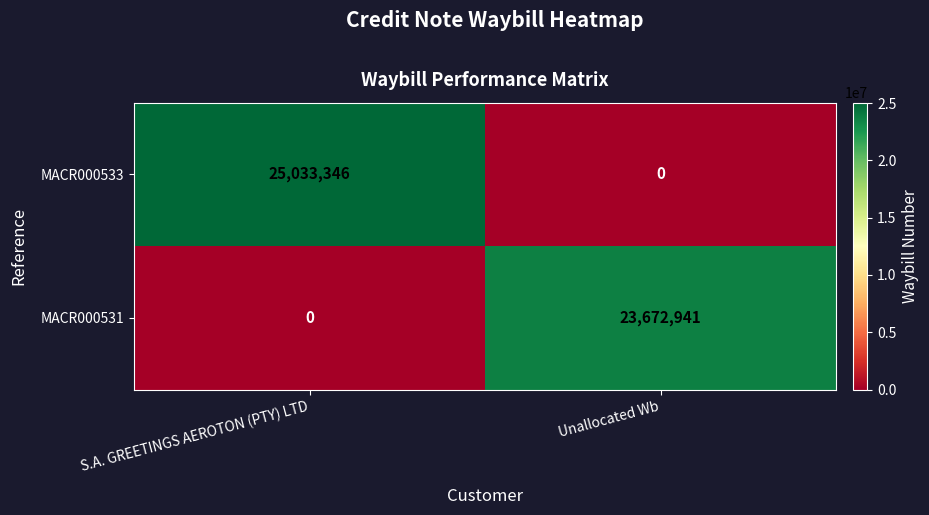

List the series in order of their overall mean, highest first.

MACR000533, MACR000531